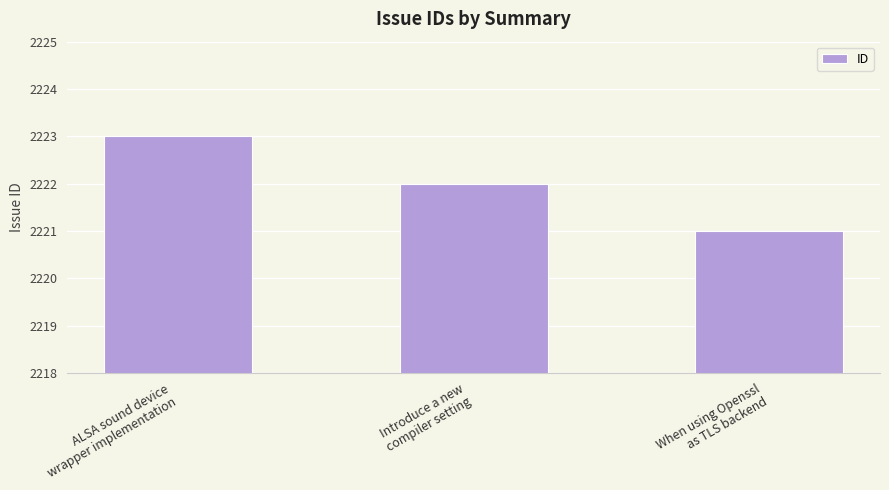

What position from the right is ALSA sound device
wrapper implementation?

3